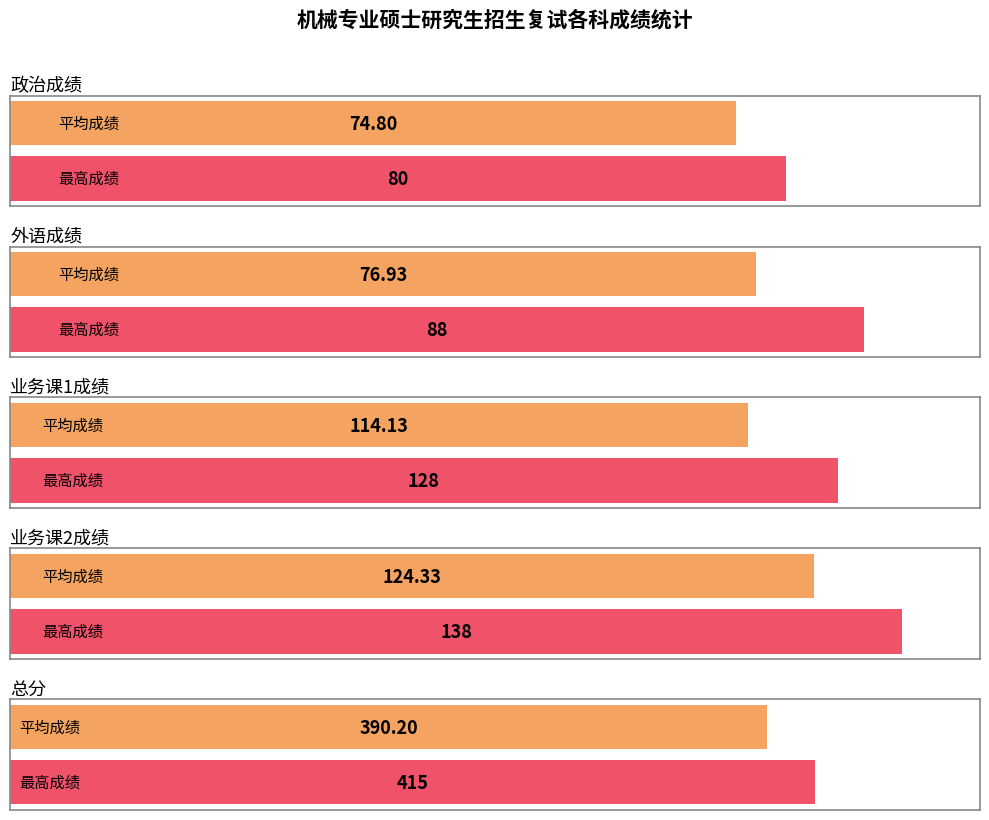

What is the maximum value shown in the chart?

415